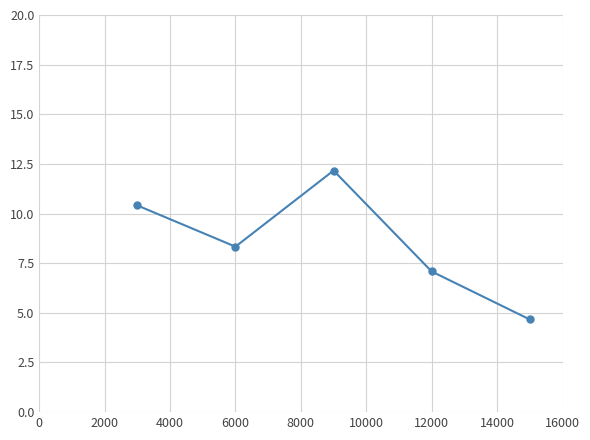

Count the number of data series in this chart.

1